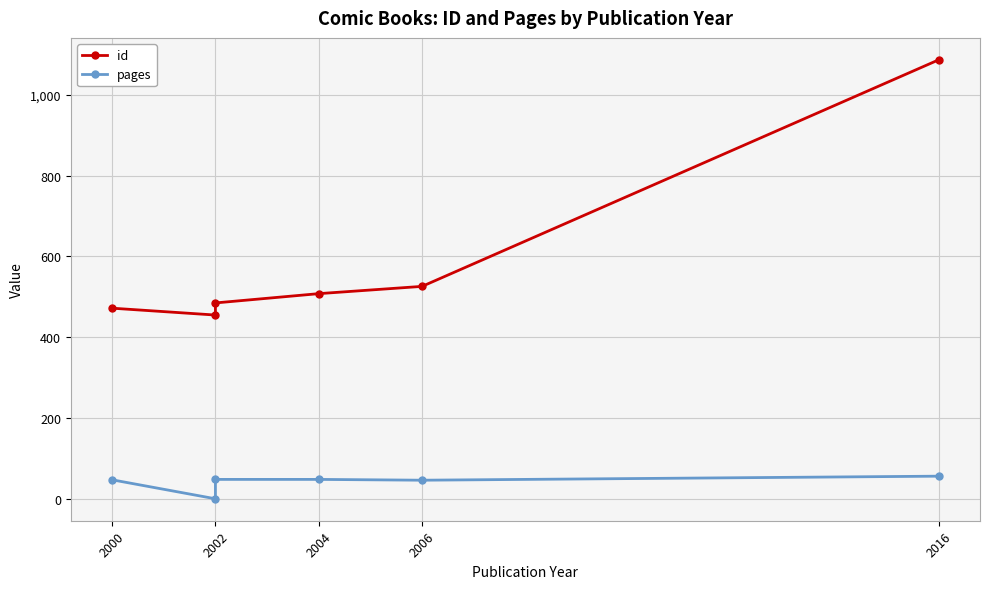

What is the highest value of the pages series?

56